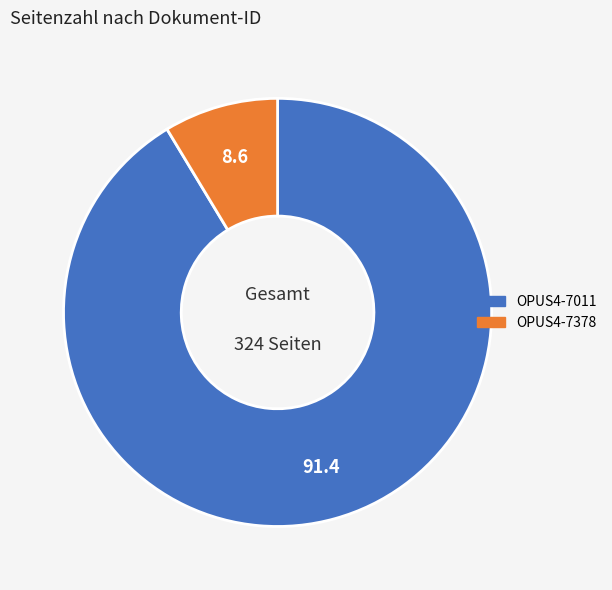

Approximately how many times larger is the value at OPUS4-7011 compared to OPUS4-7378?

10.6